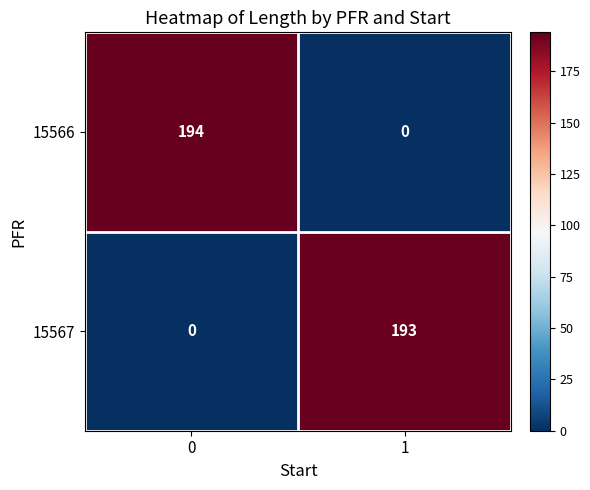

What is the spread (max minus min) of values at 0?

194